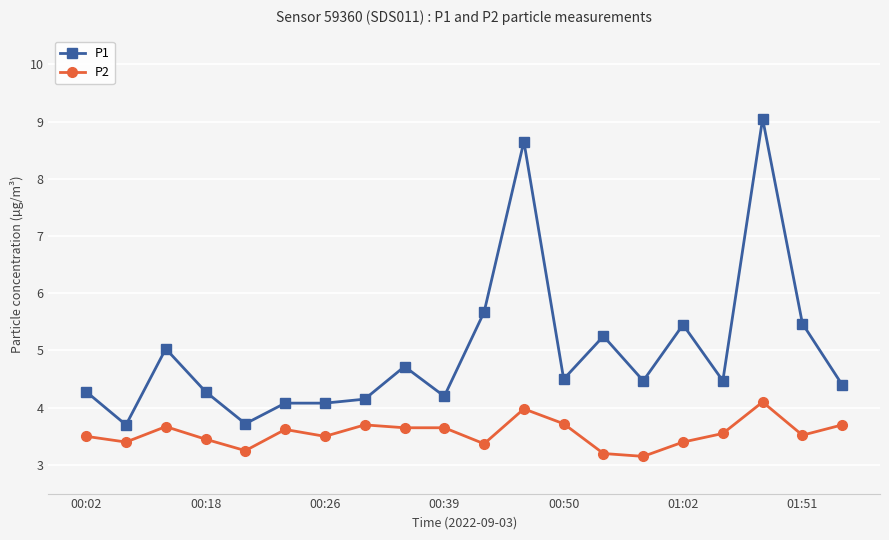

What is the value of the P1 point at the 18th from the left?

9.1